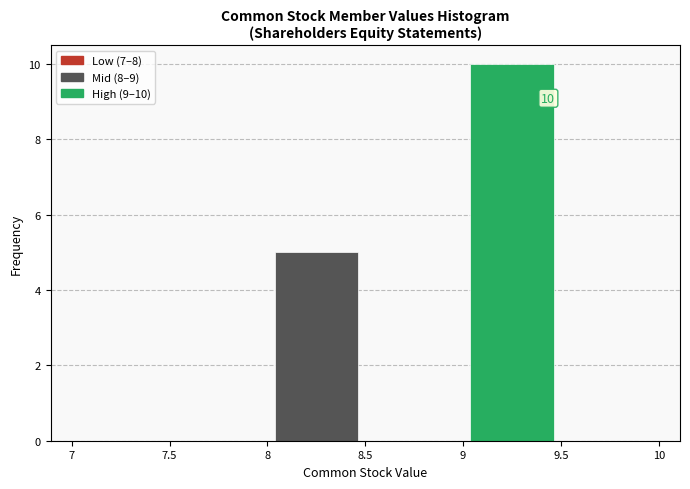

Over which range of the x-axis is the bar tallest?

9 to 9.5